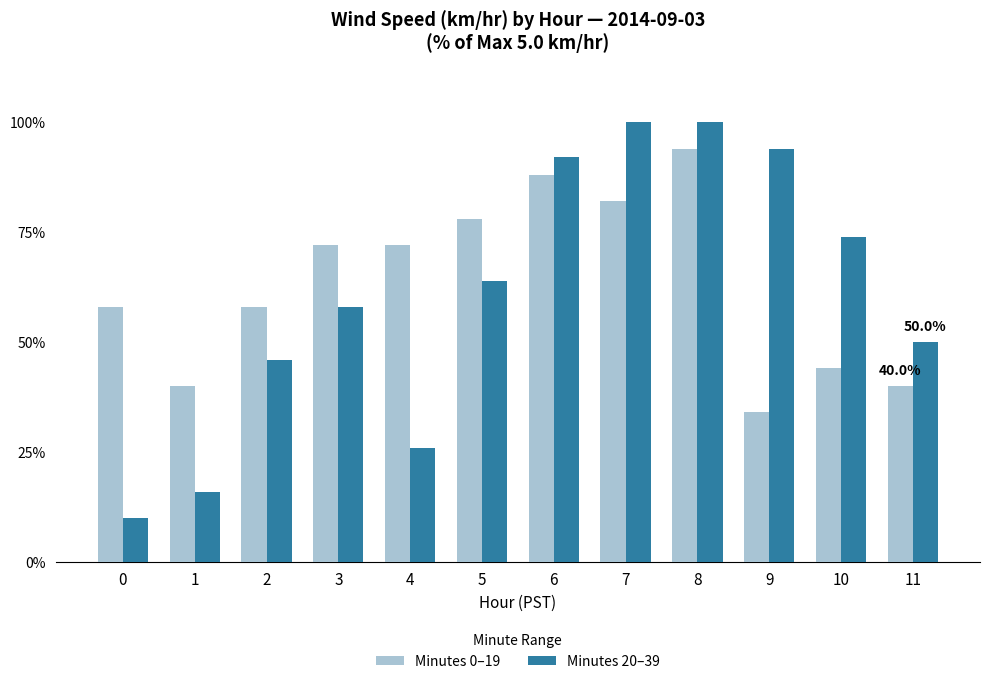

What is the value of the Minutes 20–39 bar at the 10th from the left?

0.9